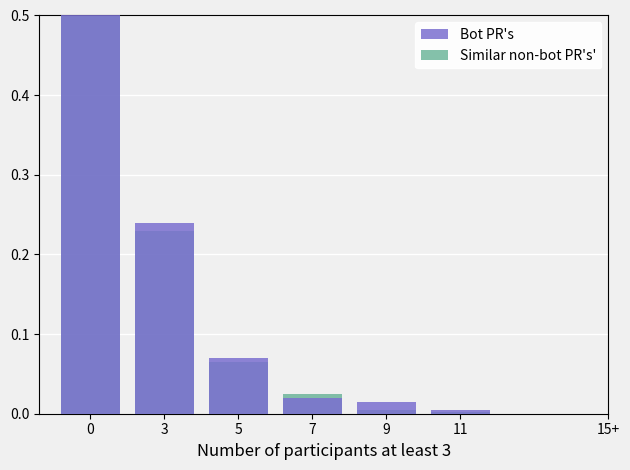

What is the approximate value of Similar non-bot PR's' at 0?

0.5